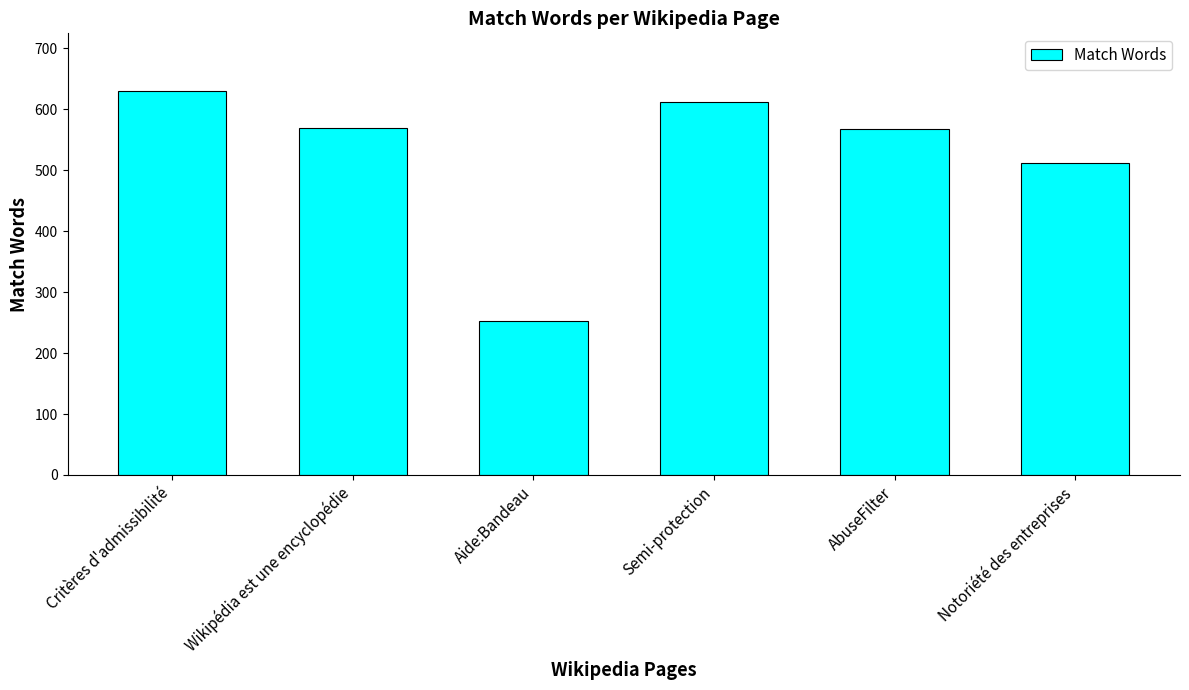

True or false: the data shows 420 at Aide:Bandeau.

False